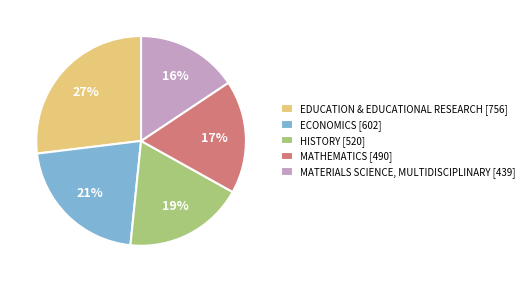

What percentage is the HISTORY slice, to the nearest percent?

19%